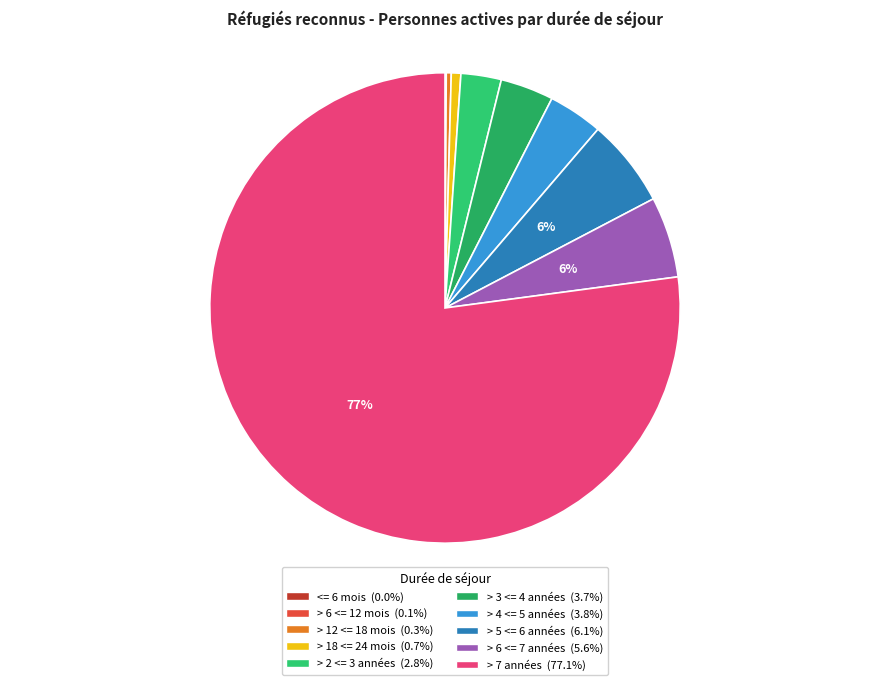

Rank the categories by value from lowest to highest.

<= 6 mois, > 6 <= 12 mois, > 12 <= 18 mois, > 18 <= 24 mois, > 2 <= 3 années, > 3 <= 4 années, > 4 <= 5 années, > 6 <= 7 années, > 5 <= 6 années, > 7 années